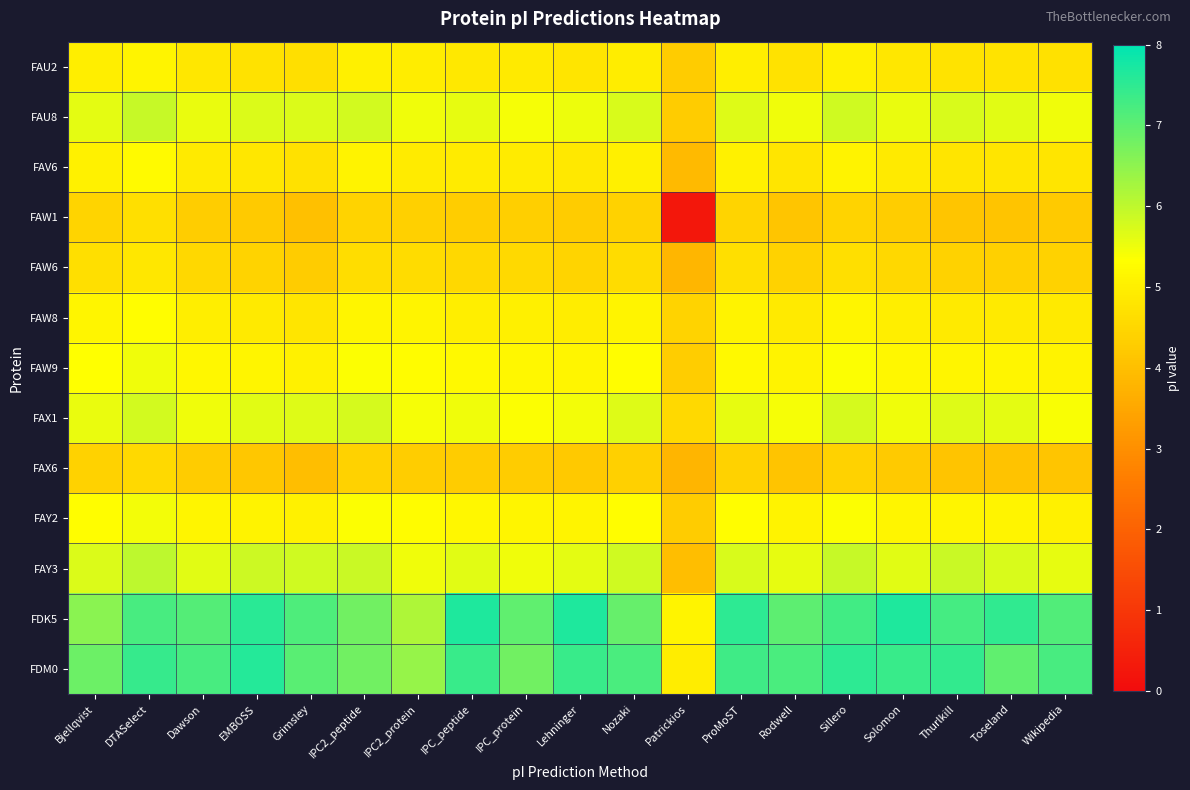

Between Lehninger and Nozaki, which is larger?

Nozaki